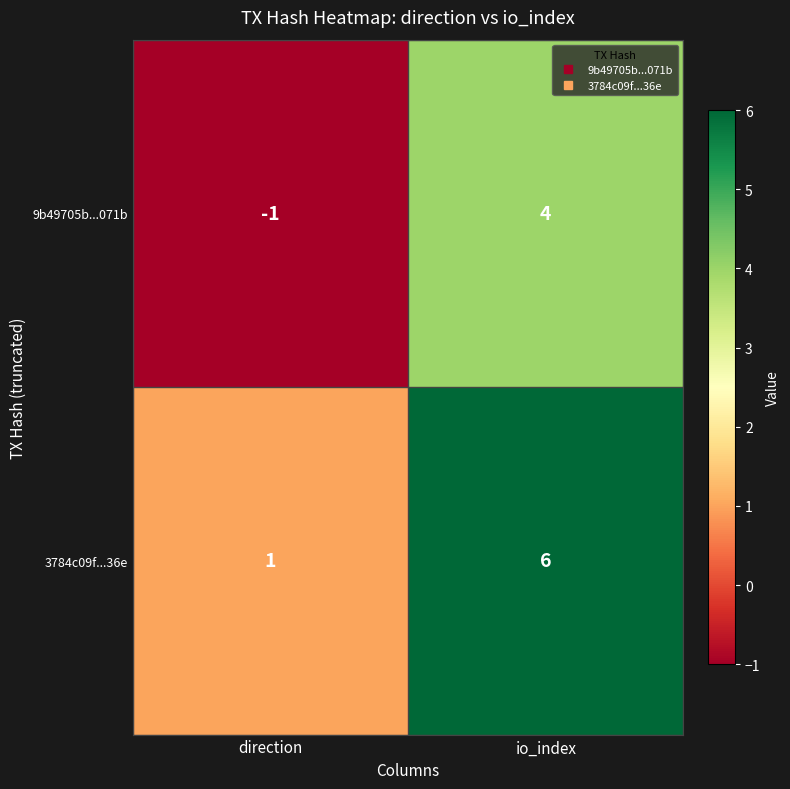

At how many categories does at least one series exceed 3?

1